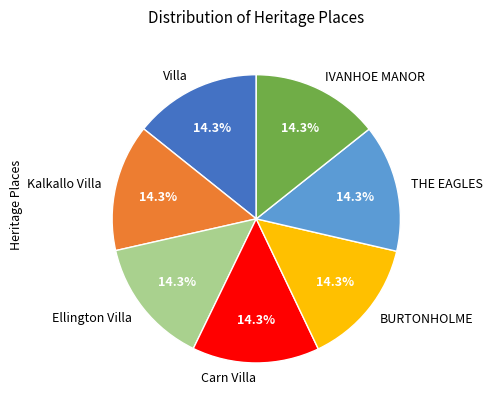

How many slices are in this pie chart?

7